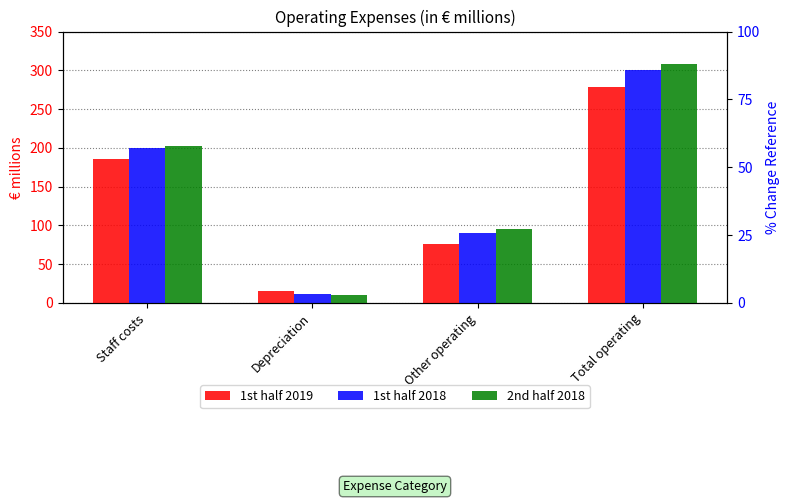

Reading left to right, what are all the values shown in this chart?

1st half 2019: 186	16	76	278
1st half 2018: 200	11	90	301
2nd half 2018: 202	10	96	308